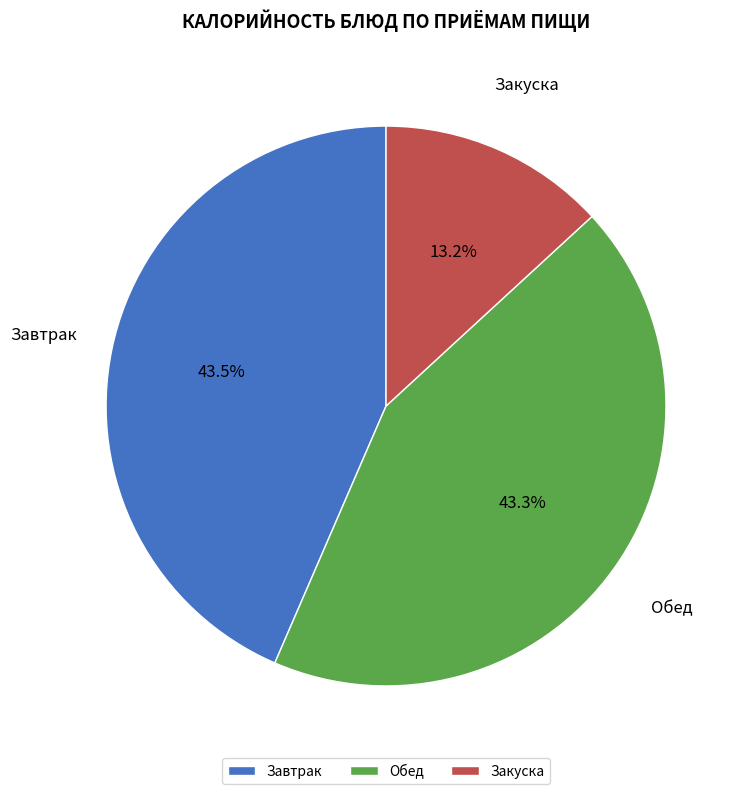

Is the sum of Обед and Завтрак greater than half?

Yes